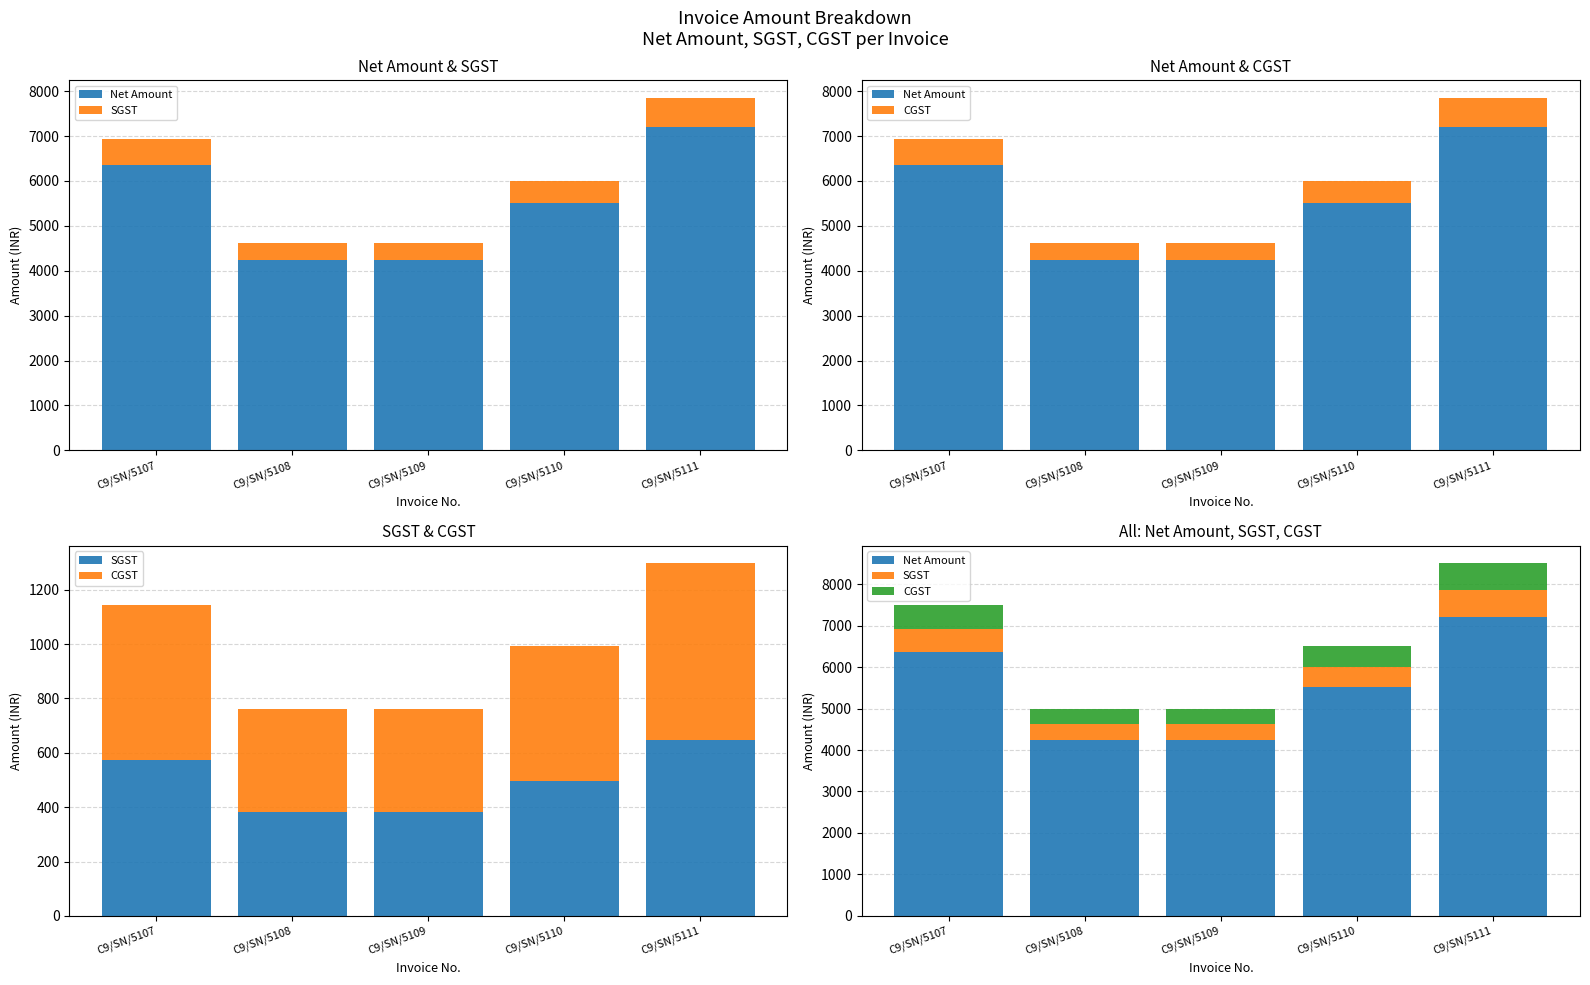

Which series has the largest range (max minus min)?

Net Amount